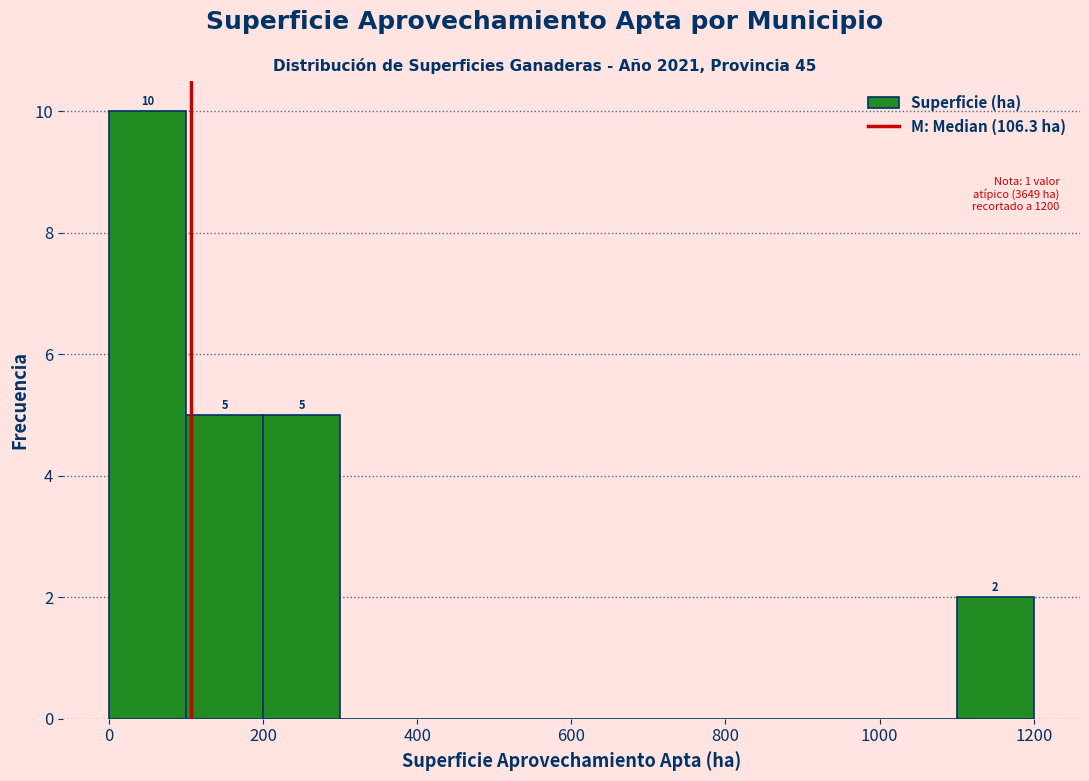

Over which range of the x-axis is the bar tallest?

0 to 100